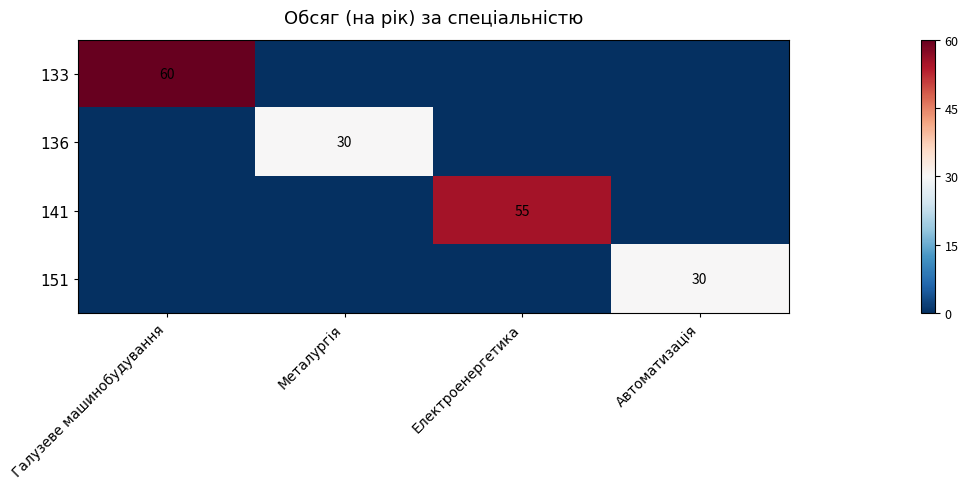

The value of 151 at Автоматизація is 30. True or false?

True